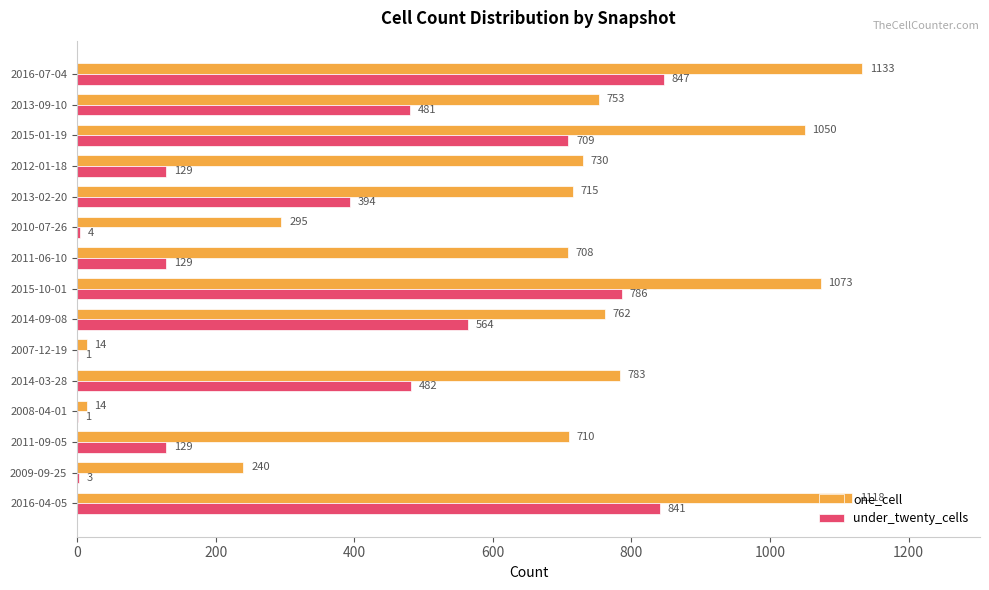

Which series has the largest total across all categories?

one_cell